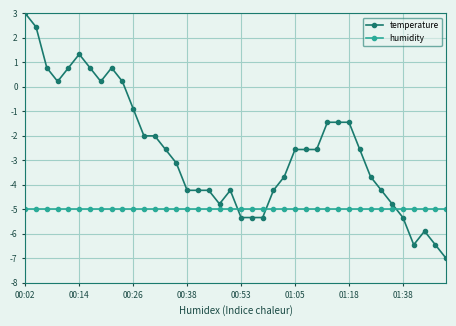

Is this an area chart (filled region under the line)?

No